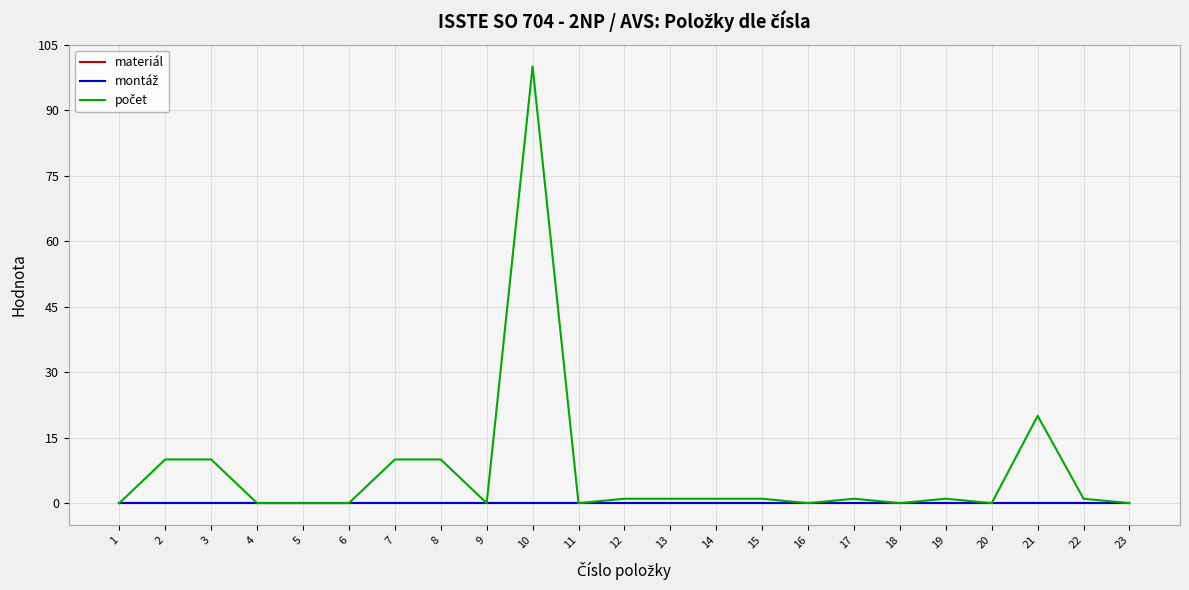

Does the chart display data point markers on the line(s)?

No